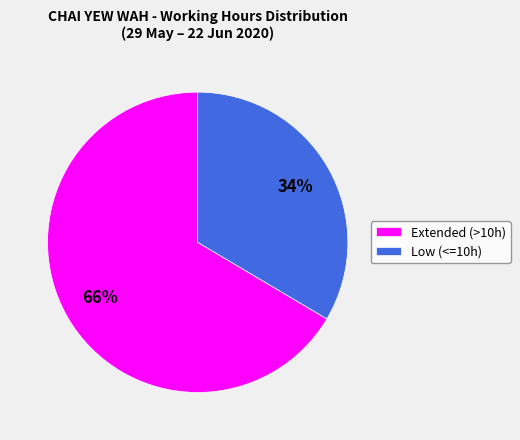

Is the sum of Low (<=10h) and Extended (>10h) greater than half?

Yes